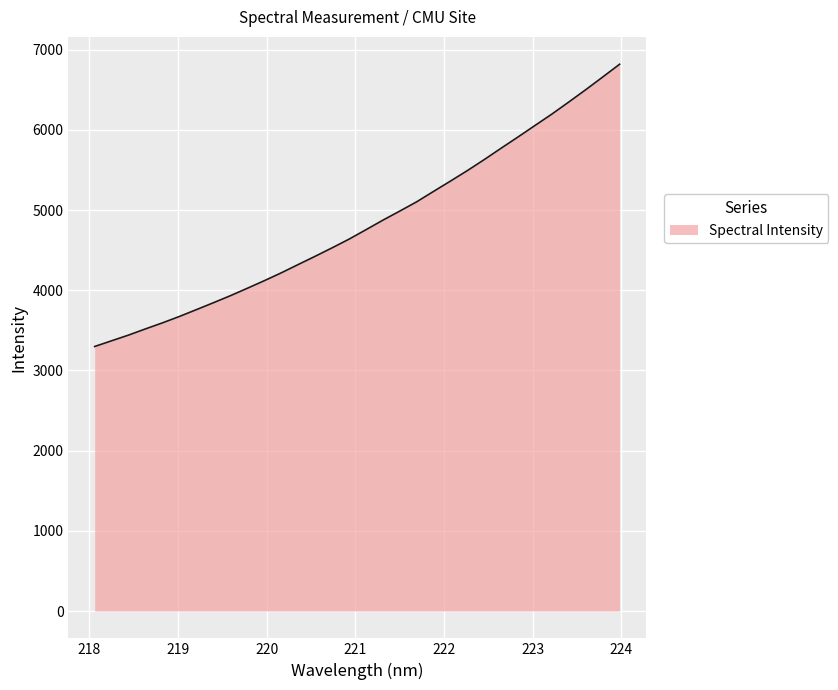

What is the minimum value shown in the chart?

3299.4